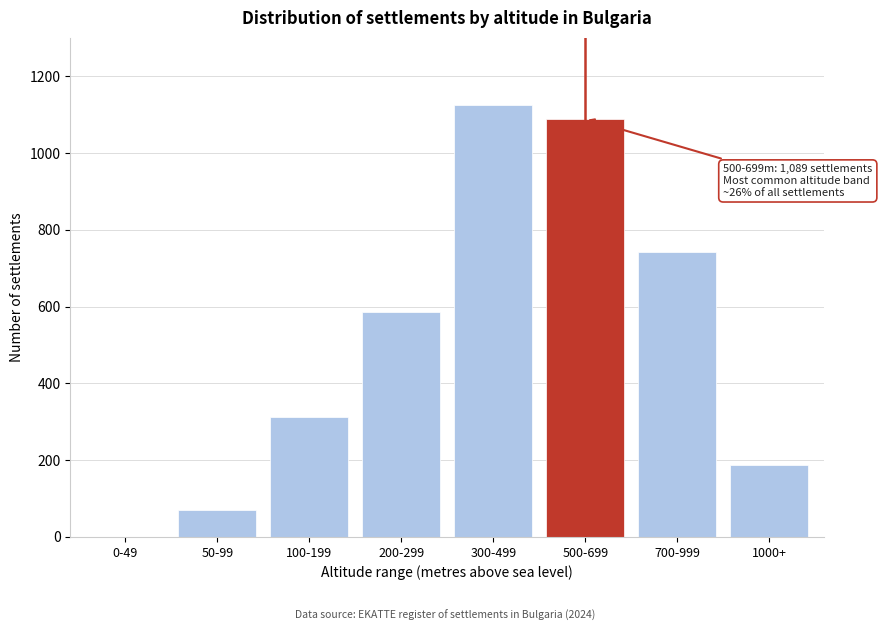

Reading right to left, transcribe all the data shown in this chart.

1000+=188	700-999=743	500-699=1089	300-499=1124	200-299=587	100-199=312	50-99=71	0-49=0